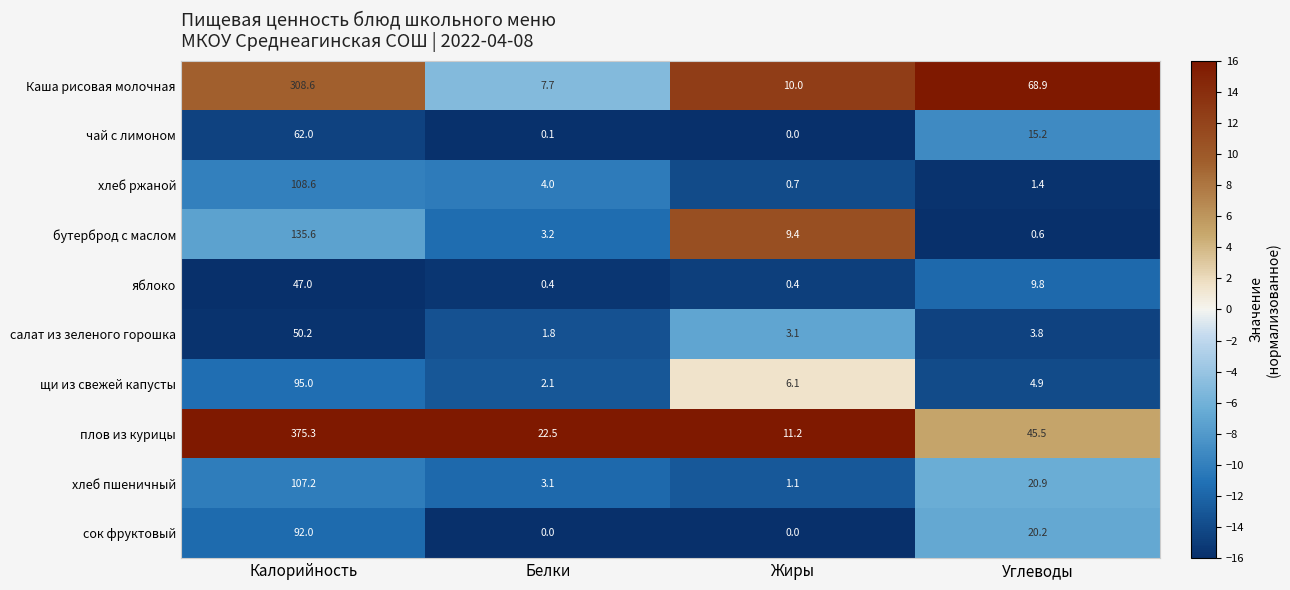

At which label is Каша рисовая молочная closest to 158?

Углеводы